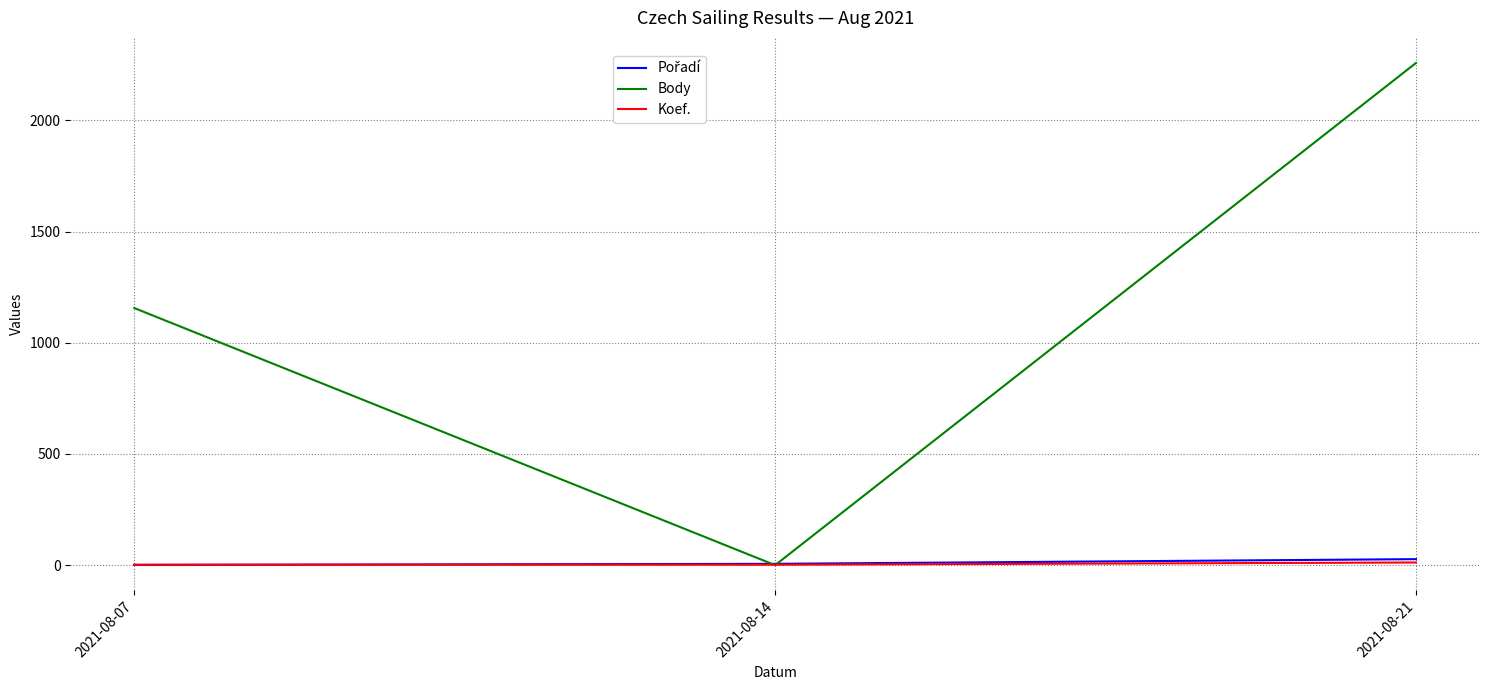

How many lines are shown in the chart?

3